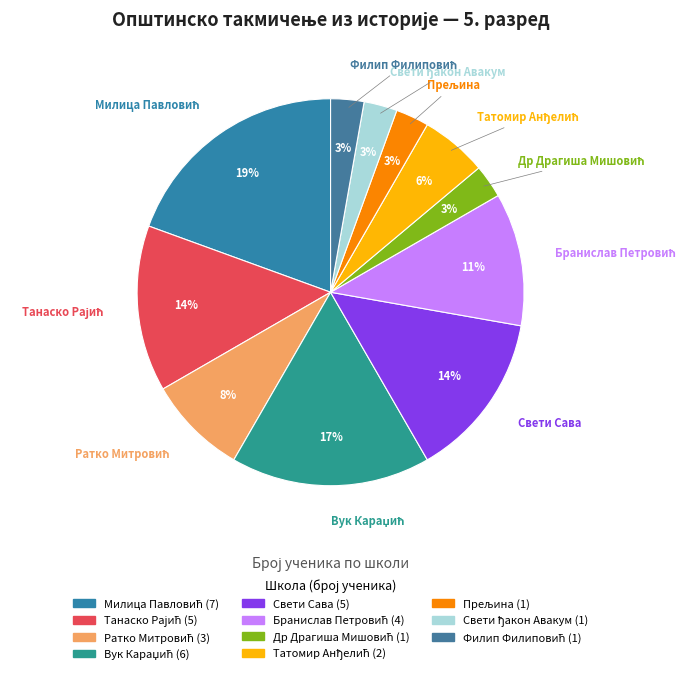

To the nearest percent, what is the average slice percentage?

9%